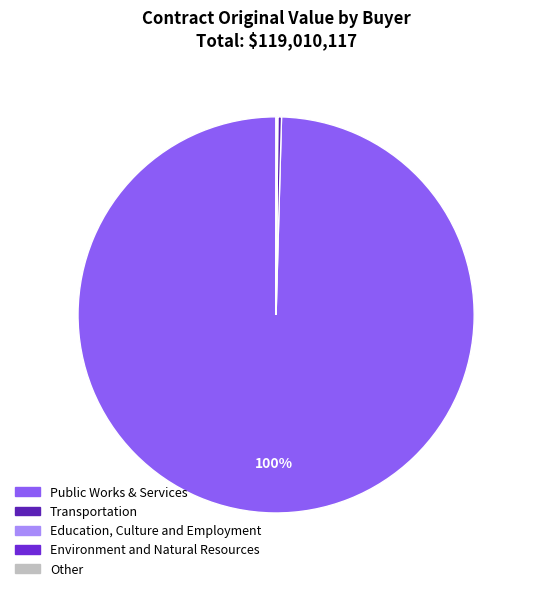

To the nearest percent, what percentage of the pie is Public Works & Services?

100%